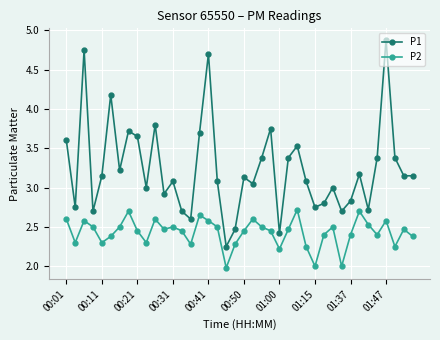

What is the smallest value displayed?

2.0